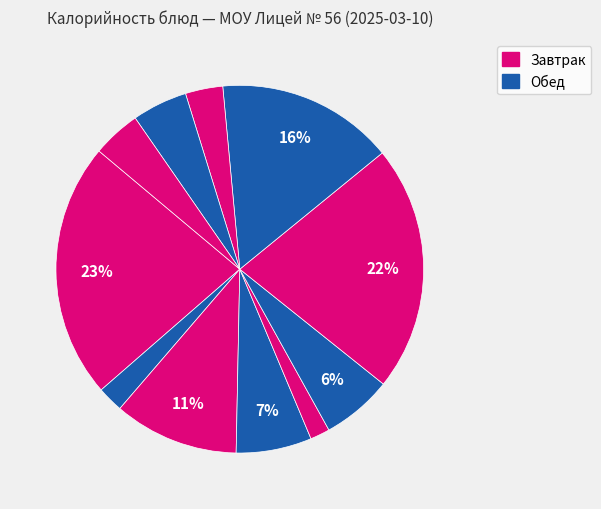

Which slice is the largest?

Каша манная вязкая